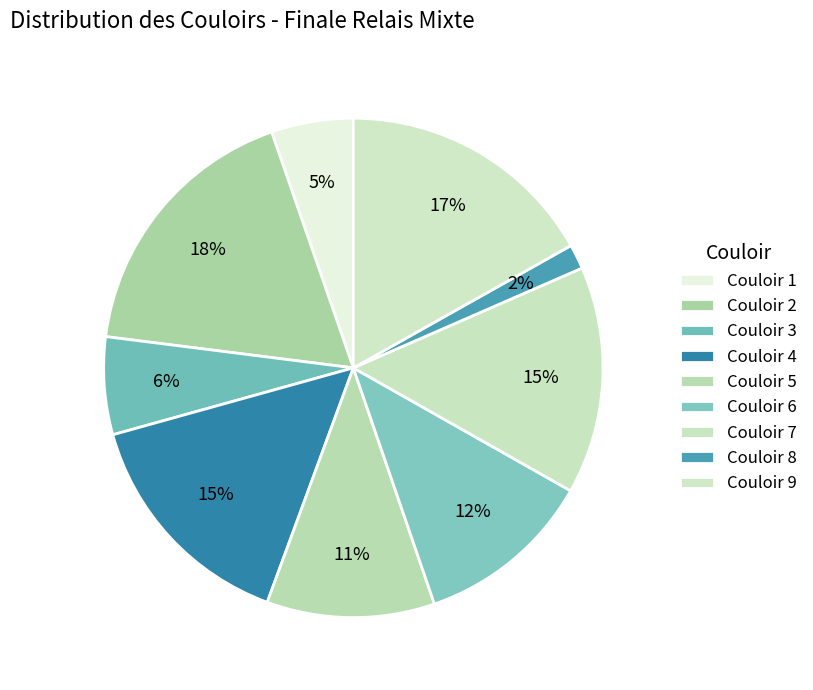

Count the number of slices in the pie.

9